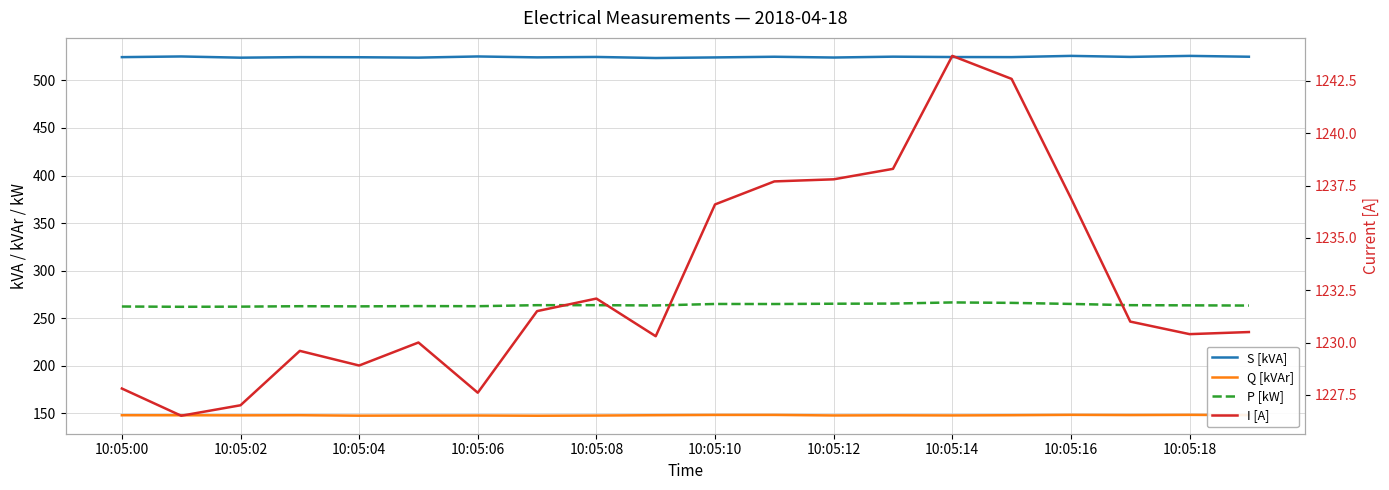

Reading left to right, transcribe all the data shown in this chart.

S [kVA]: 524.5	525.2	523.9	524.5	524.4	524.0	525.2	524.3	524.7	523.6	524.2	524.9	524.1	525.0	524.6	524.5	525.8	524.7	525.8	524.9
Q [kVAr]: 148.0	148.0	147.9	148.0	147.6	147.7	147.7	147.5	147.7	148.1	148.3	148.3	147.8	148.0	147.8	148.0	148.4	148.2	148.4	148.1
P [kW]: 262.3	262.0	262.2	262.6	262.5	262.8	262.7	263.7	263.7	263.4	265.0	264.9	265.3	265.4	266.6	266.1	265.0	263.7	263.5	263.3
I [A]: 1227.8	1226.5	1227.0	1229.6	1228.9	1230.0	1227.6	1231.5	1232.1	1230.3	1236.6	1237.7	1237.8	1238.3	1243.7	1242.6	1236.9	1231.0	1230.4	1230.5